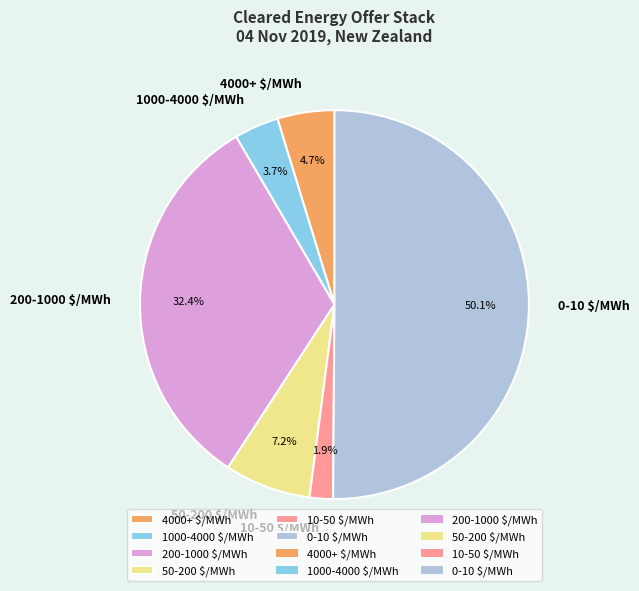

Which has a higher value, 1000-4000 $/MWh or 0-10 $/MWh?

0-10 $/MWh